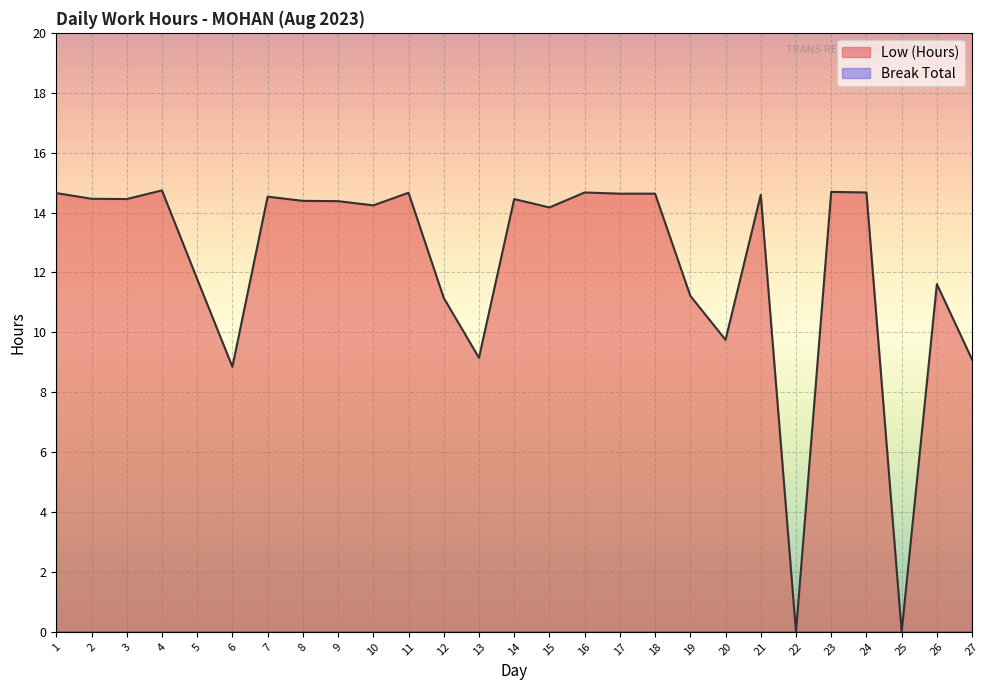

Reading left to right, extract all data points from this chart.

14.7	14.5	14.4	14.7	11.8	8.8	14.5	14.4	14.4	14.2	14.7	11.2	9.2	14.4	14.2	14.7	14.6	14.6	11.2	9.8	14.6	0.0	14.7	14.7	0.0	11.6	9.1